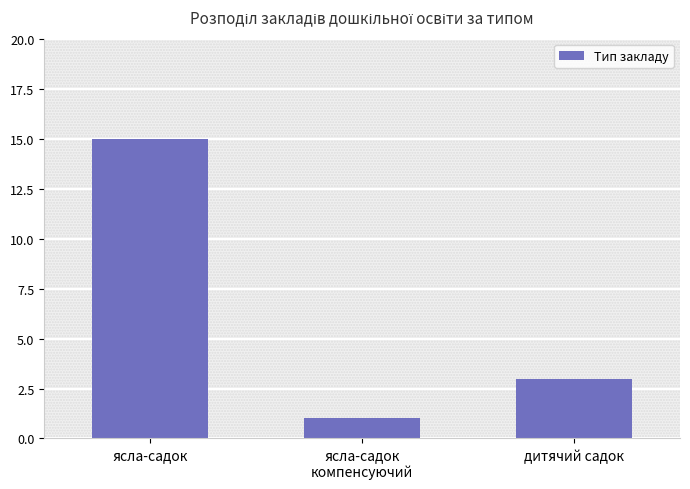

Which label corresponds to the smallest value in the chart?

ясла-садок
компенсуючий